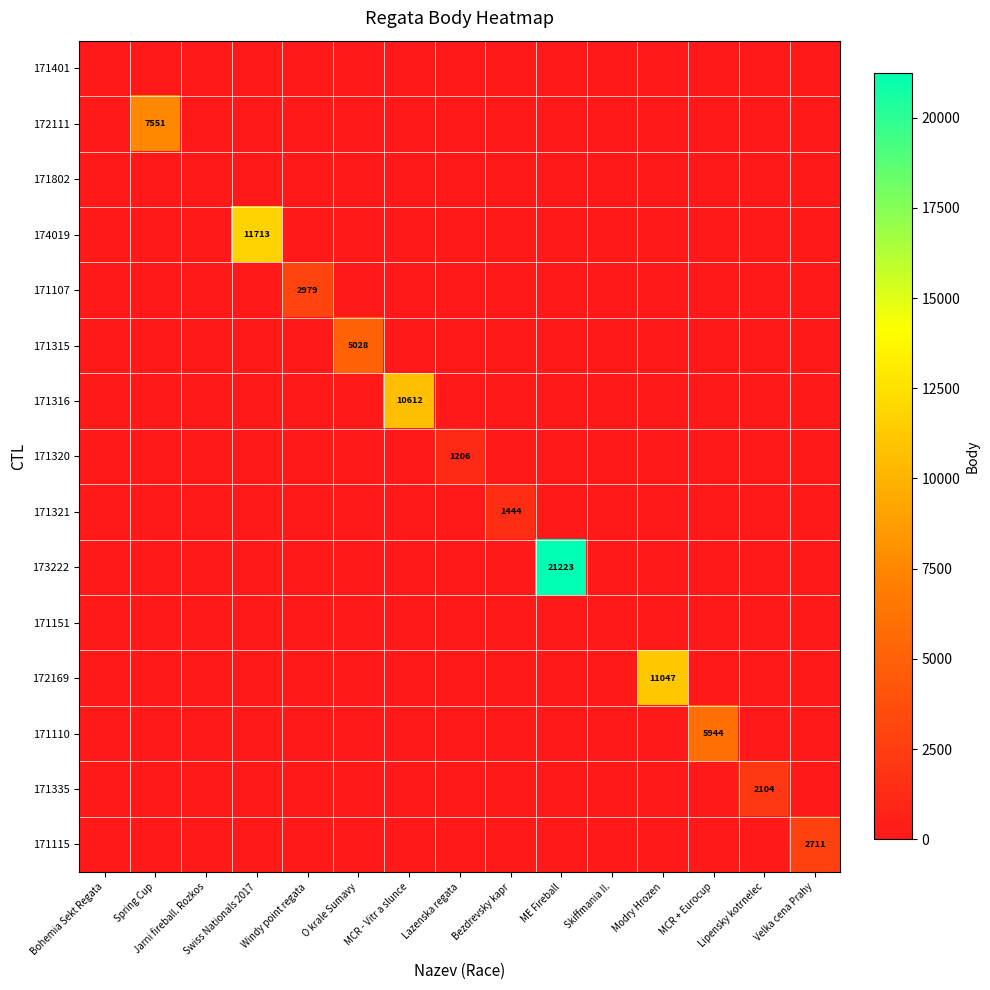

Rank the series by their maximum value, from highest to lowest.

173222, 174019, 172169, 171316, 172111, 171110, 171315, 171107, 171115, 171335, 171321, 171320, 171401, 171802, 171151